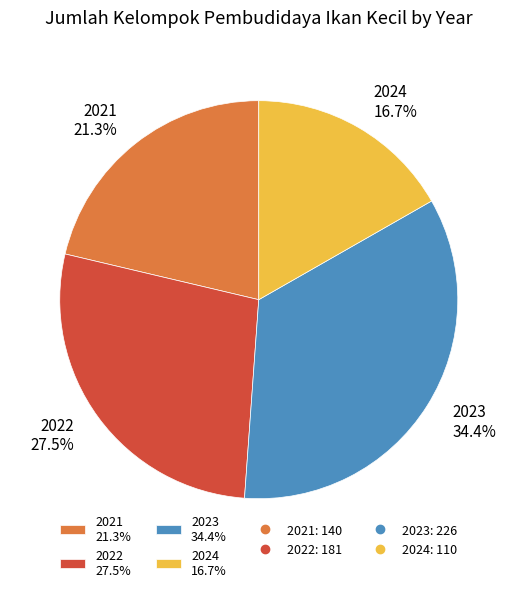

How many slices are in this pie chart?

4